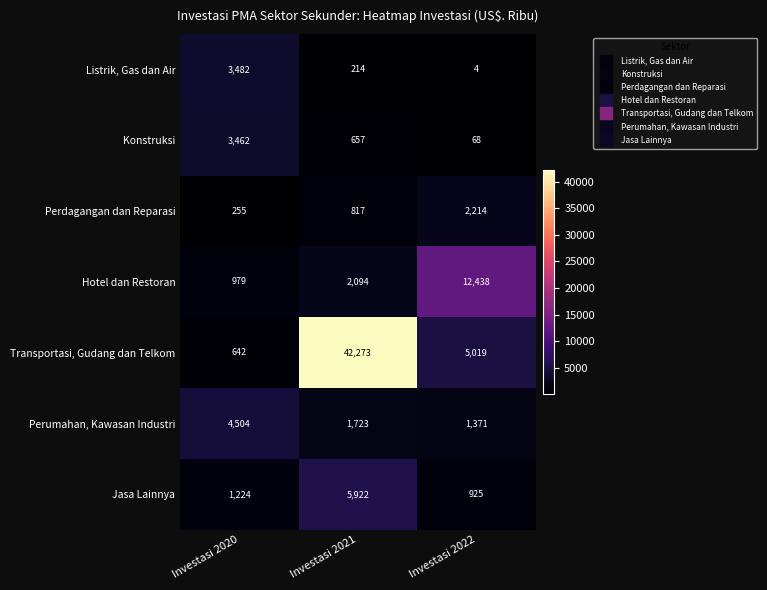

Reading right to left, list all the values displayed in this chart.

Listrik, Gas dan Air: Investasi 2022=4	Investasi 2021=214	Investasi 2020=3482
Konstruksi: Investasi 2022=68	Investasi 2021=657	Investasi 2020=3462
Perdagangan dan Reparasi: Investasi 2022=2214	Investasi 2021=817	Investasi 2020=255
Hotel dan Restoran: Investasi 2022=12438	Investasi 2021=2094	Investasi 2020=979
Transportasi, Gudang dan Telkom: Investasi 2022=5019	Investasi 2021=42273	Investasi 2020=642
Perumahan, Kawasan Industri: Investasi 2022=1371	Investasi 2021=1723	Investasi 2020=4504
Jasa Lainnya: Investasi 2022=925	Investasi 2021=5922	Investasi 2020=1224